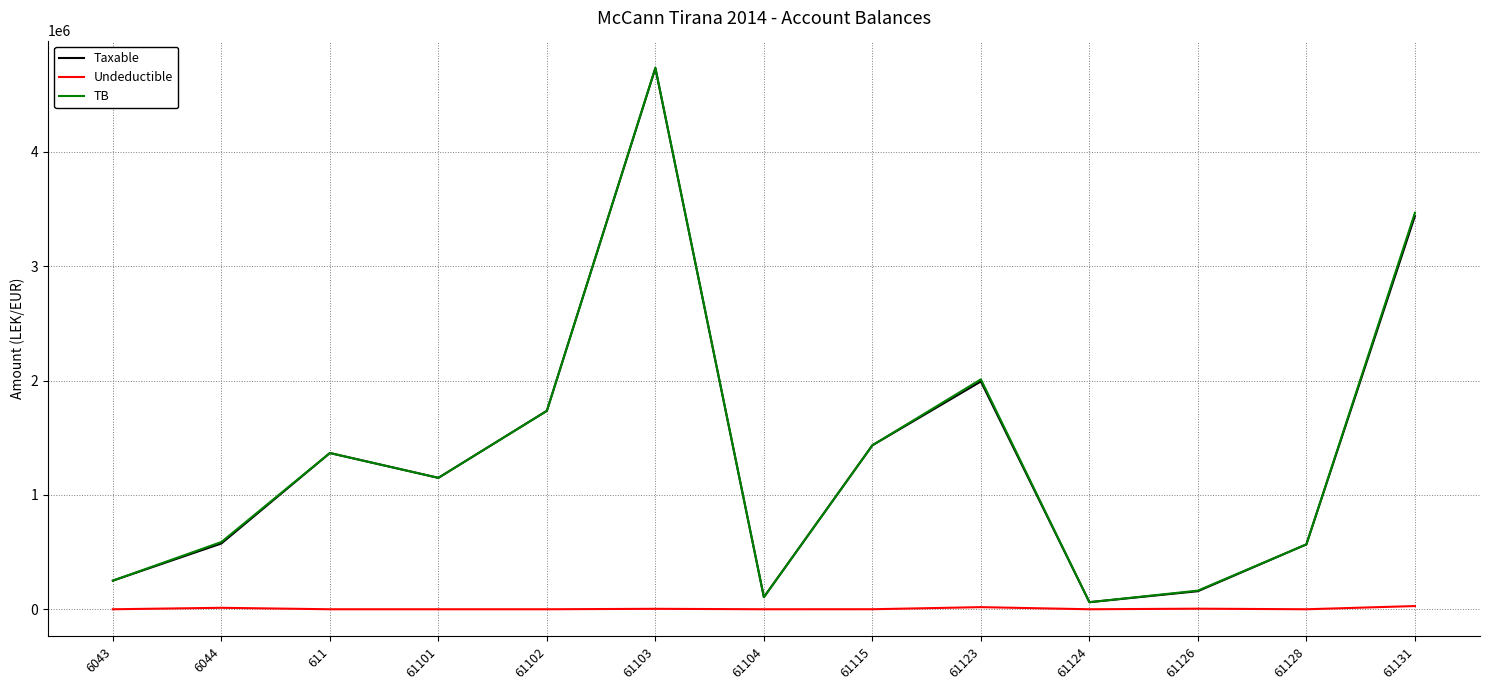

At which category is the sum across all series the highest?

61103